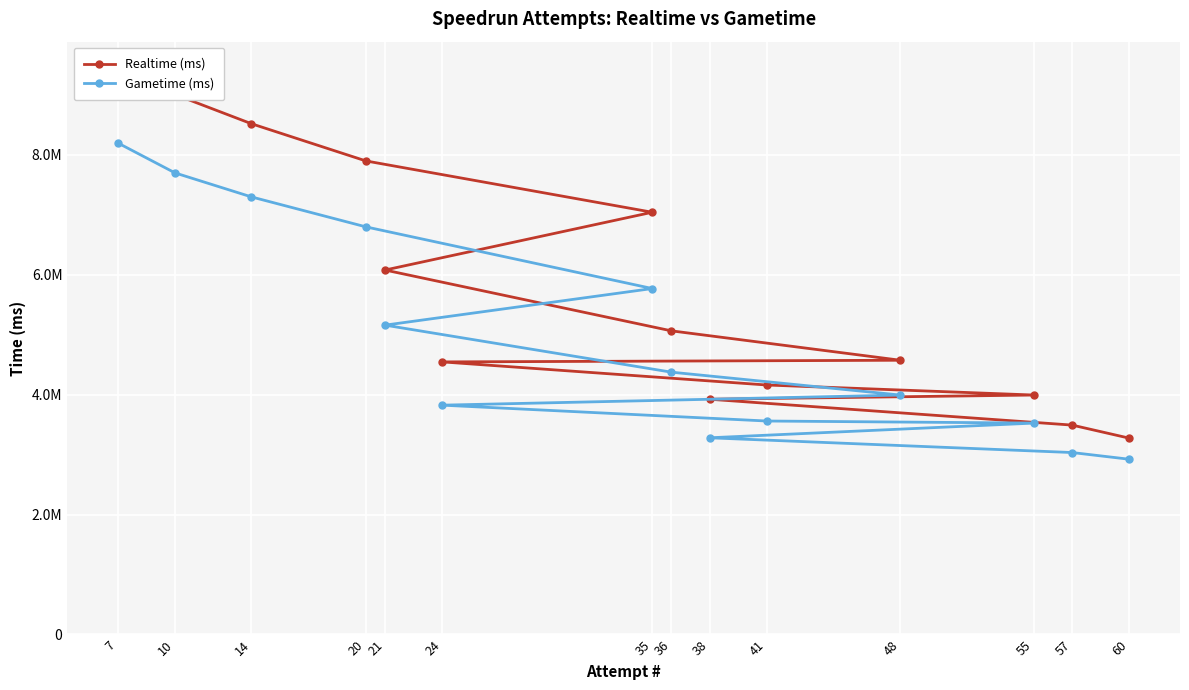

Which has a higher value, 10 or 36?

10